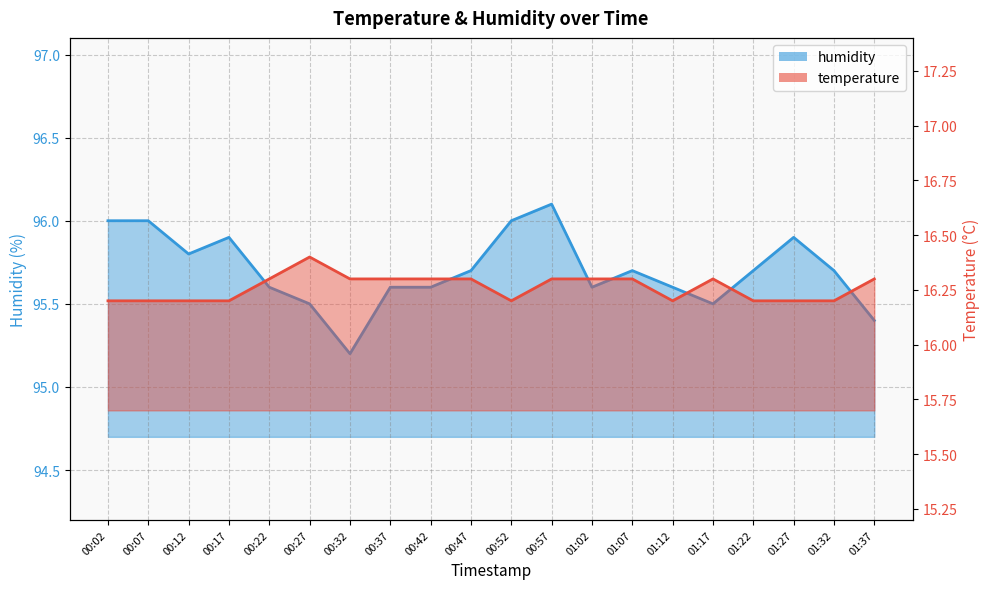

In temperature, how many points are higher than both neighbors (excluding endpoints)?

2